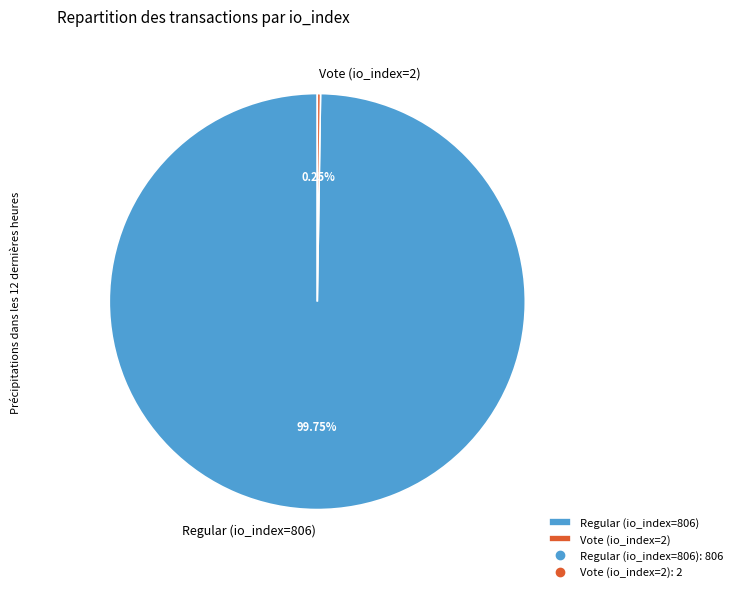

Which category accounts for the majority?

Regular (io_index=806)